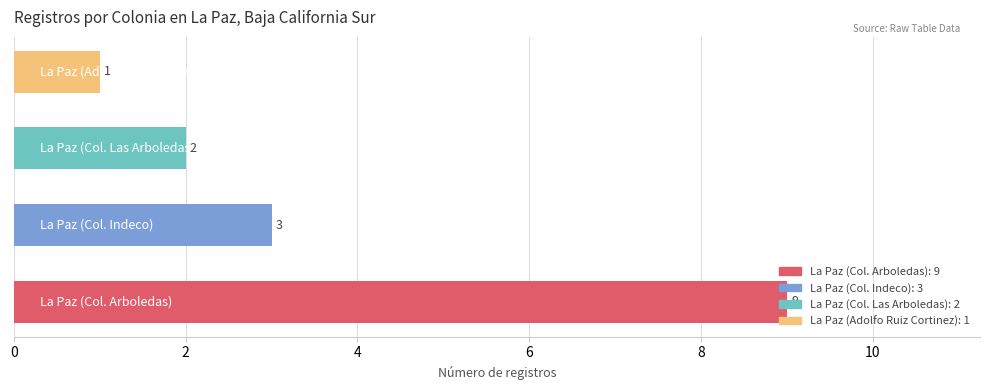

What is the average value?

4